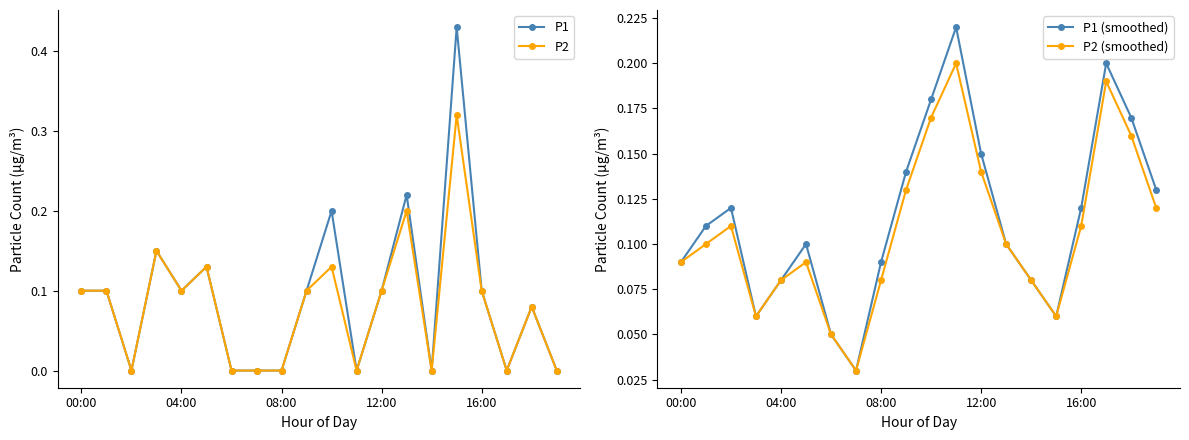

At which label does P1 (smoothed) reach its peak?

11